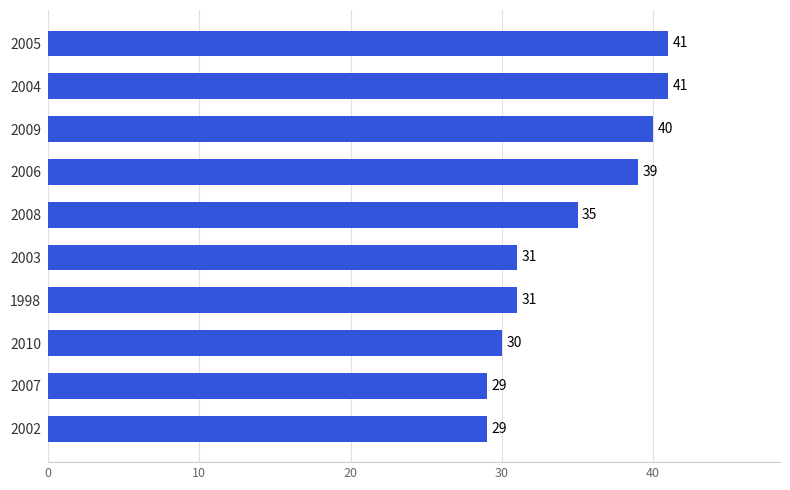

Count the number of data series in this chart.

1